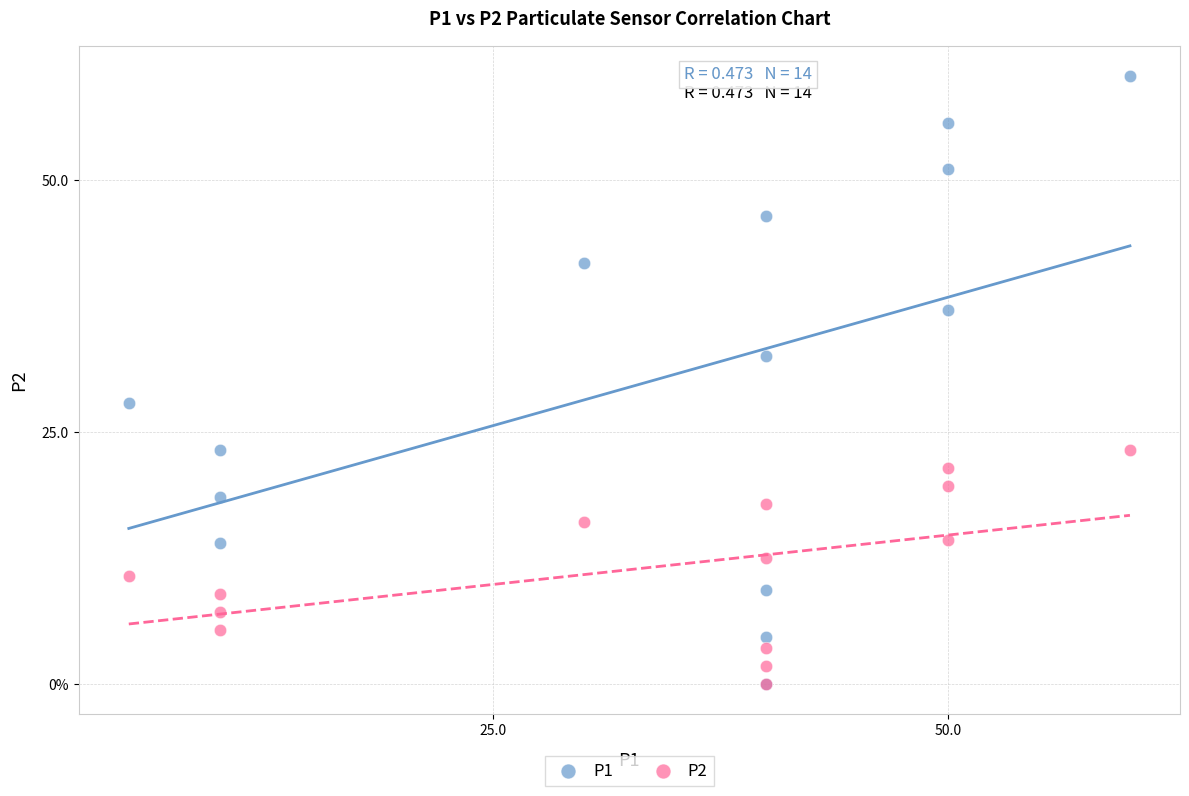

Which series contains the highest Y value?

P1